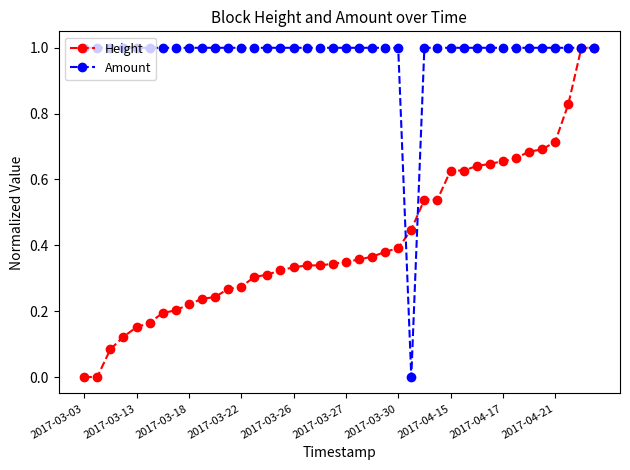

How many Amount values are between 1 and 2?

39